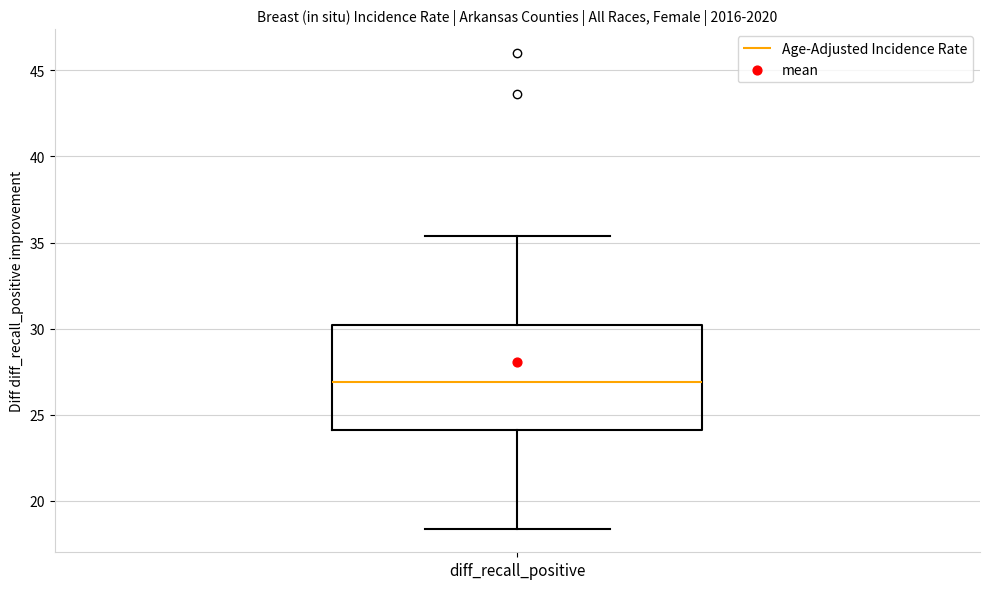

Where is the upper edge of the box for diff_recall_positive on the y-axis? The values are not printed on the chart, so give them approximately, as read against the axis.

30.0